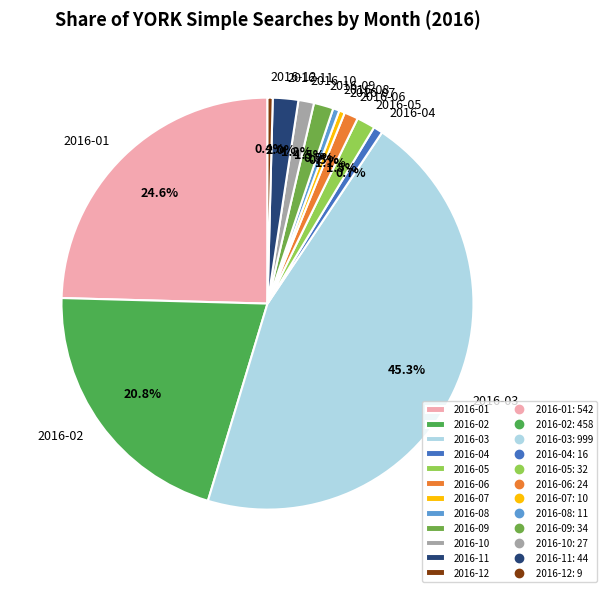

Approximately how many times larger is the value at 2016-01 compared to 2016-03?

0.5